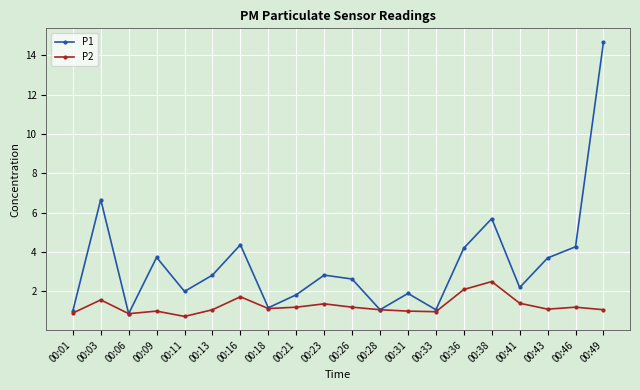

Which series has the largest total across all categories?

P1